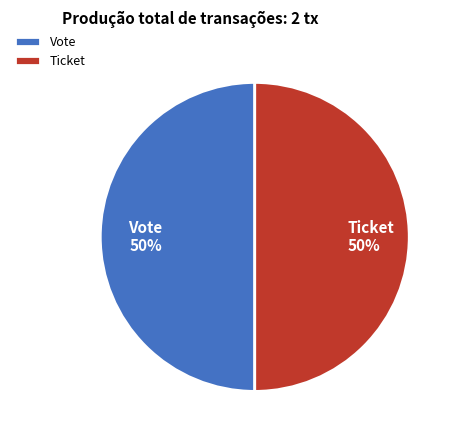

To the nearest percent, what is the combined percentage of Ticket 50% and Vote 50%?

100%